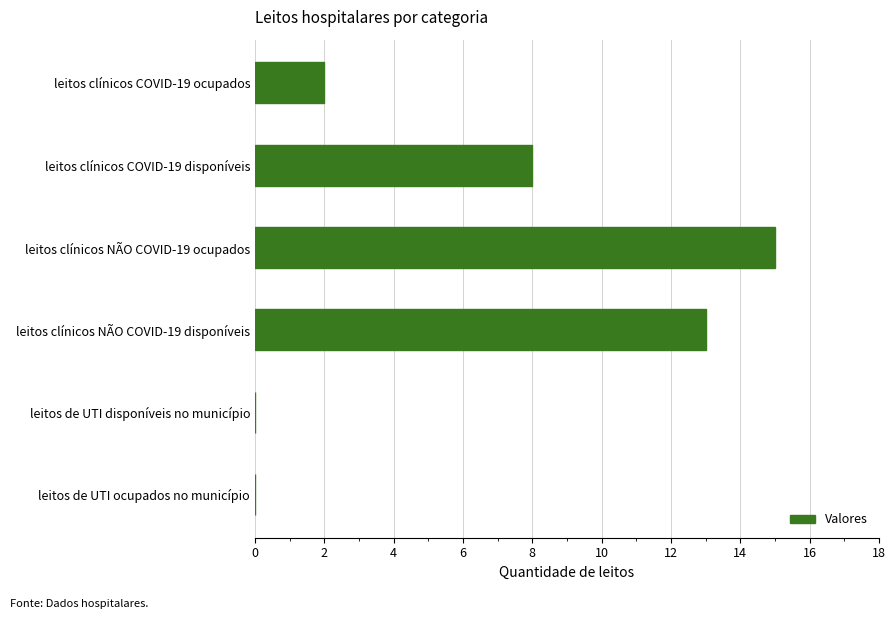

What is the maximum value shown in the chart?

15